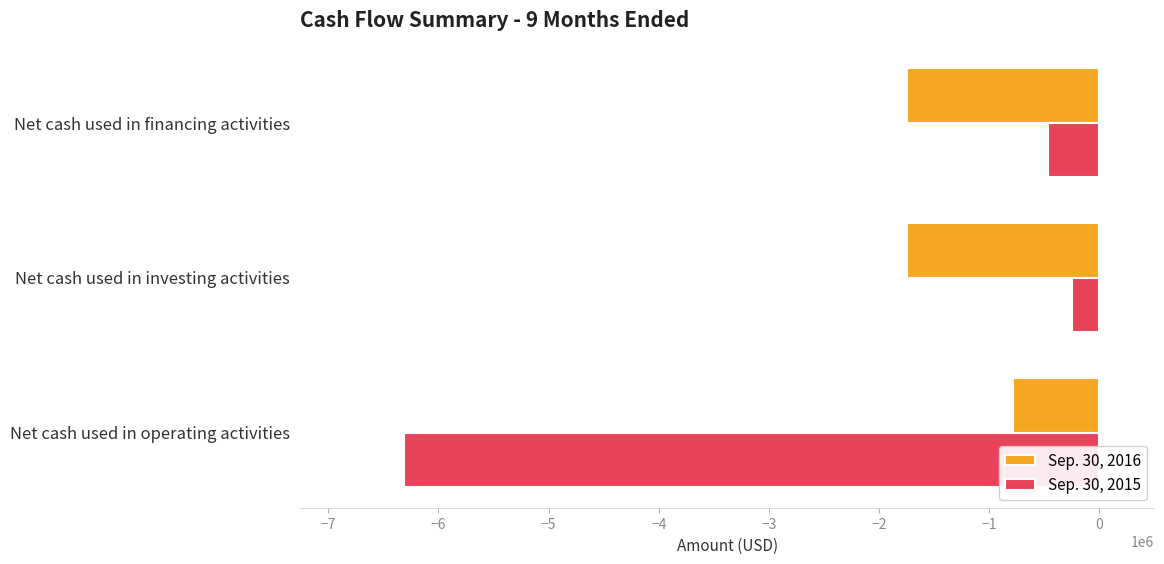

Which category has the highest value in the Sep. 30, 2016 series?

Net cash used in operating activities